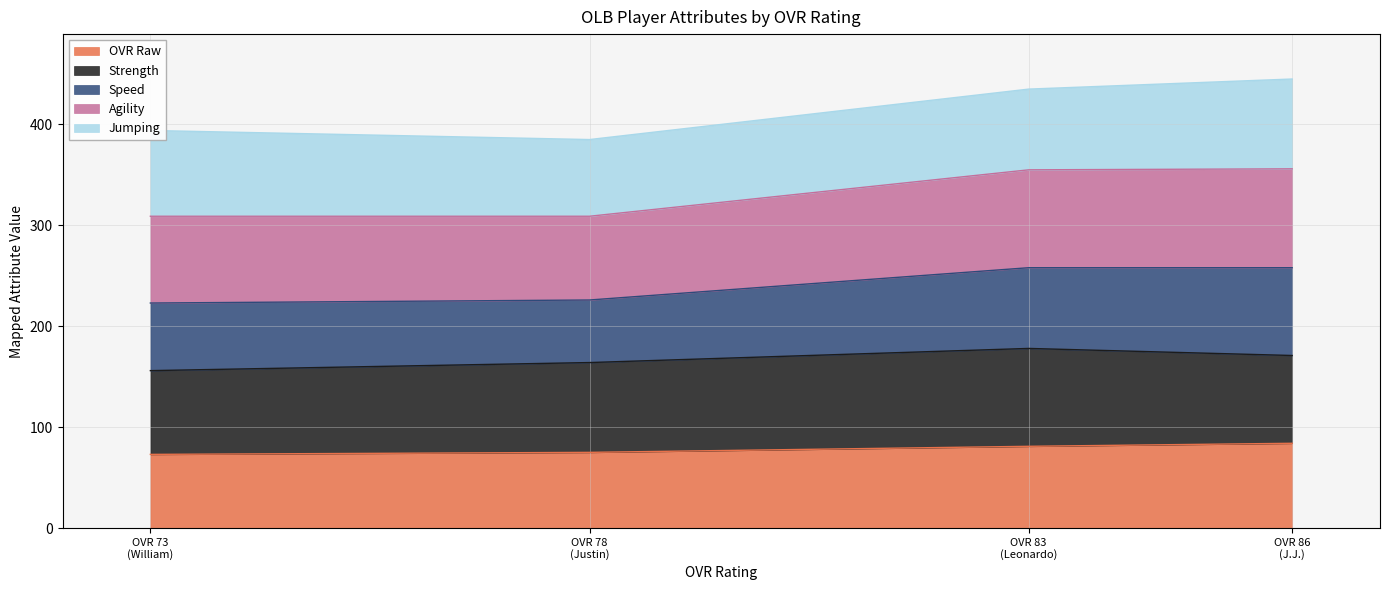

What is the highest value of the OVR Raw series?

84